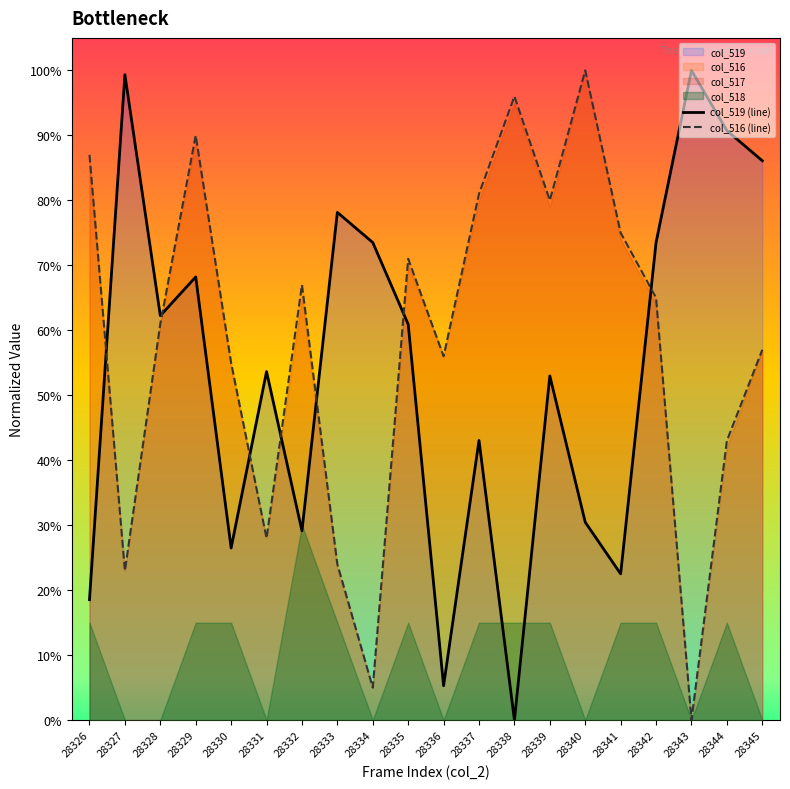

At how many categories does at least one series exceed 0?

20